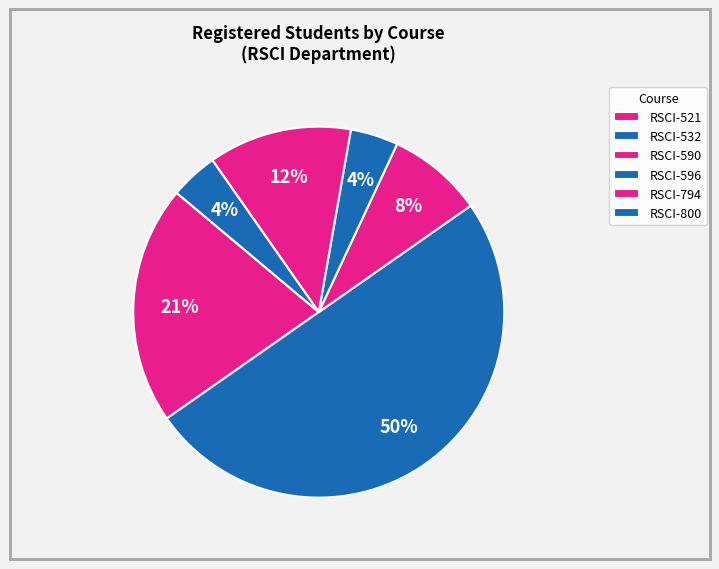

How many slices are in this pie chart?

6